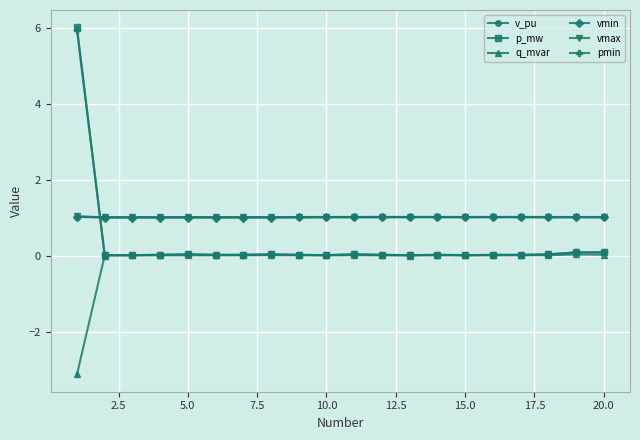

What is the smallest value displayed?

-3.1